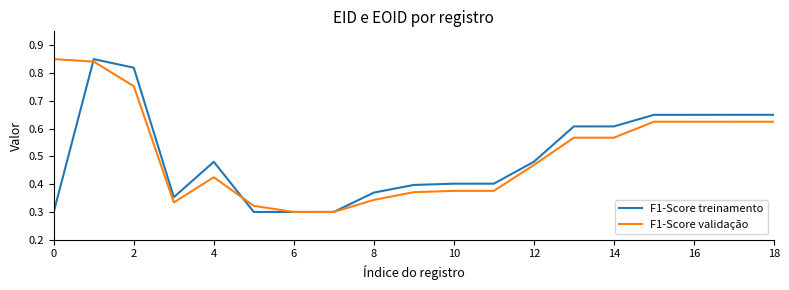

How many lines are shown in the chart?

2